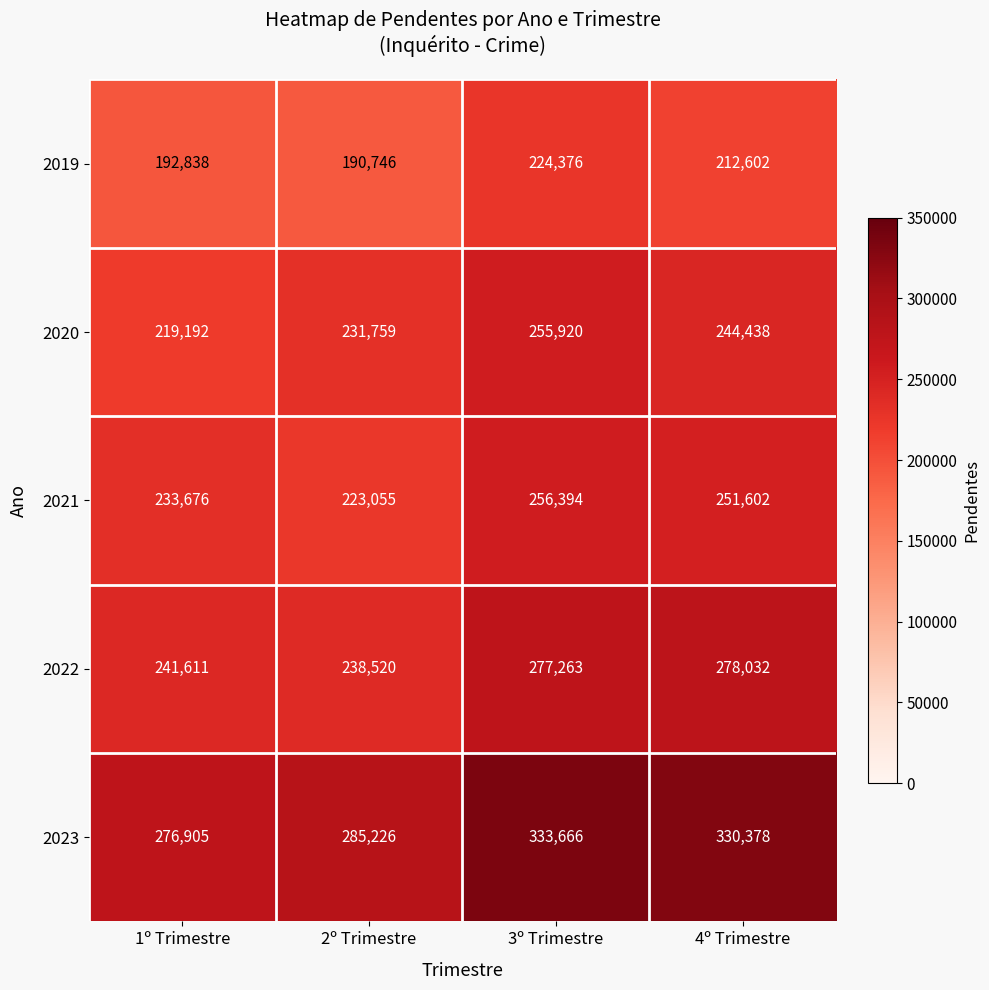

Reading left to right, transcribe all the data shown in this chart.

2019: 192838	190746	224376	212602
2020: 219192	231759	255920	244438
2021: 233676	223055	256394	251602
2022: 241611	238520	277263	278032
2023: 276905	285226	333666	330378